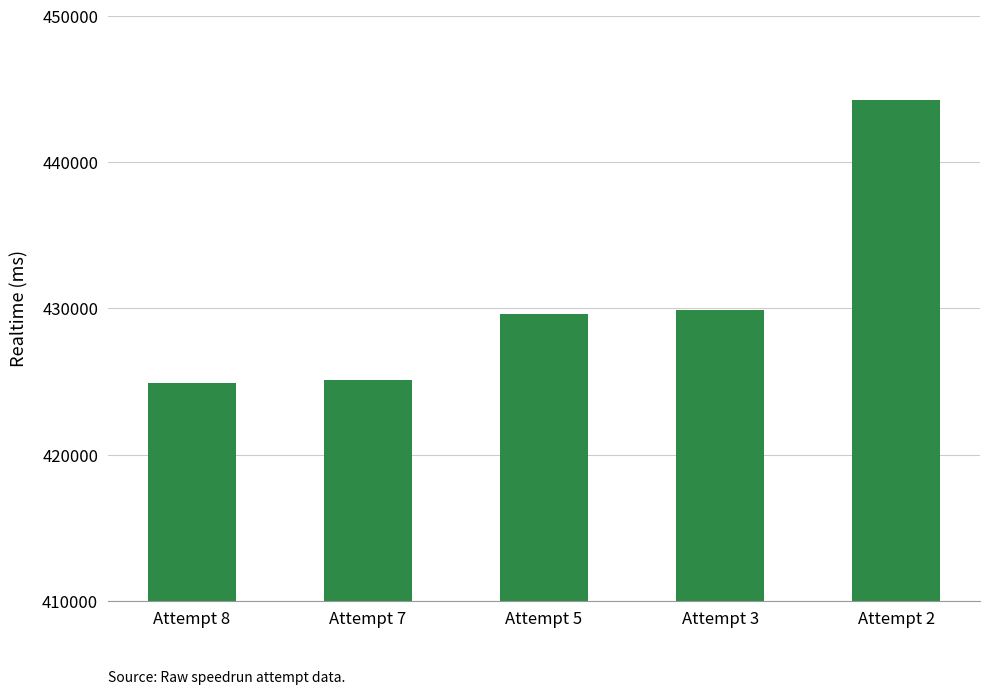

Does the chart contain any negative values?

No